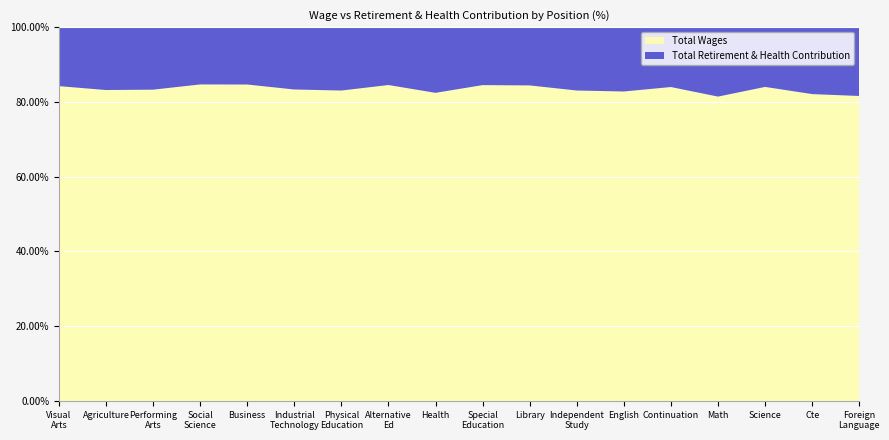

Reading right to left, transcribe all the data shown in this chart.

Total Wages: 75344	77978	78026	77687	79224	83327	83639	83985	84853	85228	86981	87025	87224	87951	88262	89192	91033	97812
Total Retirement & Health Contribution: 17011	17017	14856	17733	15117	17330	17076	15512	15577	18172	15939	17775	17461	15950	15980	17920	18414	18326